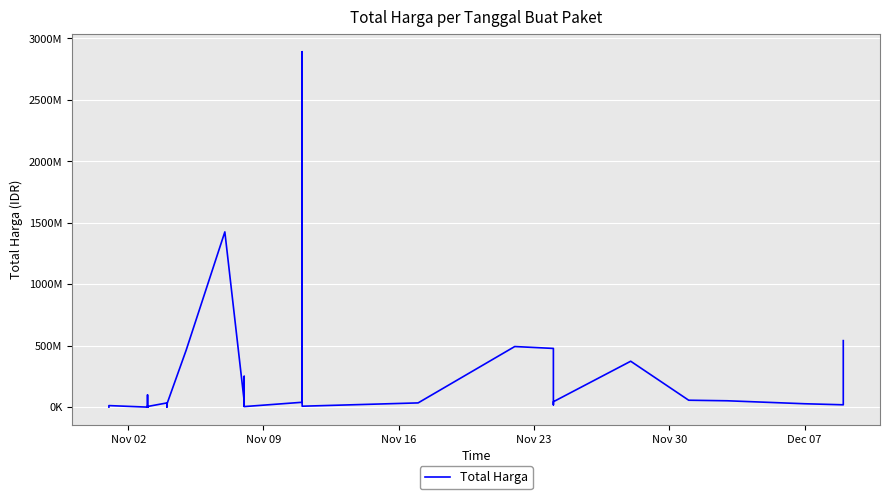

Reading right to left, what are all the values shown in this chart?

541071000	18900000	27412000	51601000	56152800	373404000	43859200	19175000	477600000	493000000	34292000	7401240	2892122000	39440000	4350000	250350000	15513960	9180000	49730040	1425867900	464002100	23653000	577875	32441200	34000000	5129000	8742500	182000	4672200	265000	2772000	98772570	78000	12453900	333600